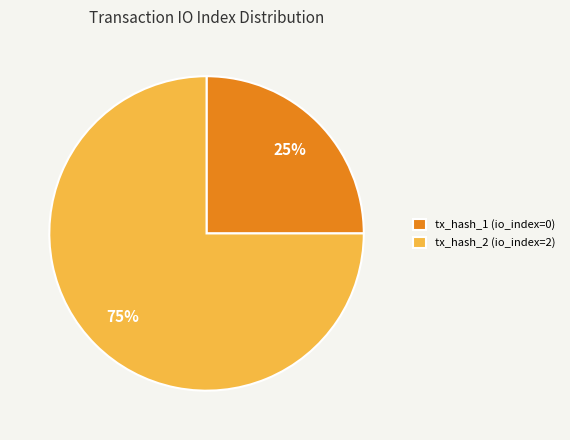

Count the number of slices in the pie.

2